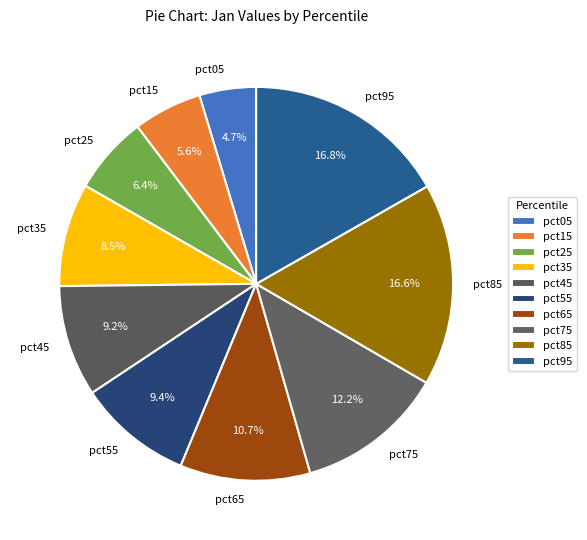

Combined, do pct65 and pct75 account for over 50%?

No